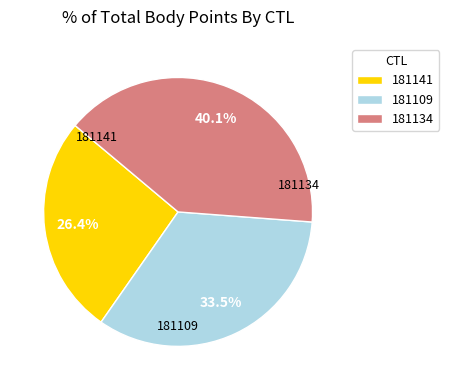

Between 181134 and 181141, which is larger?

181134